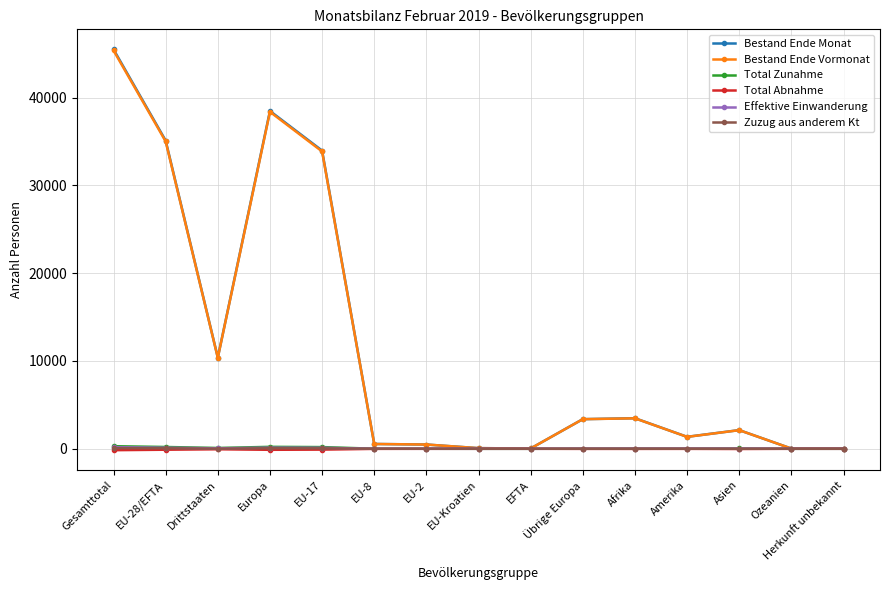

At how many categories does at least one series exceed 3834?

5